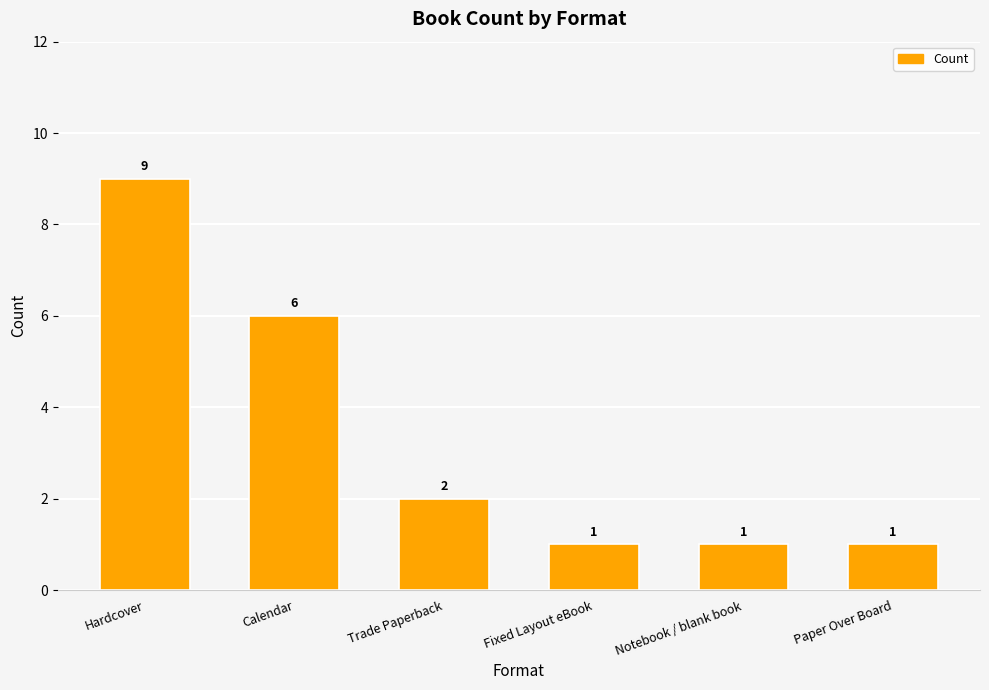

Does the chart contain any negative values?

No